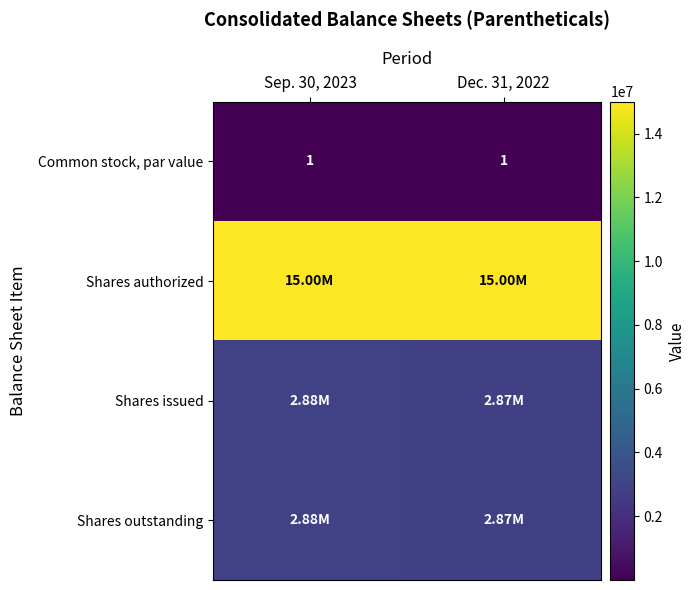

Is it true that Shares outstanding equals 4547666 at Sep. 30, 2023?

False